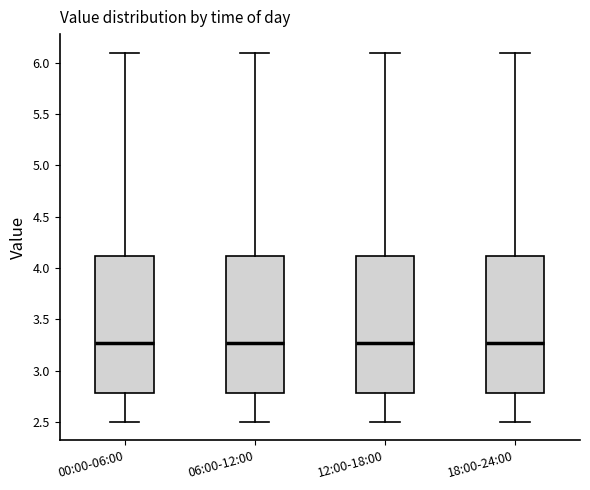

Where is the lower edge of the box for 18:00-24:00 on the y-axis? The values are not printed on the chart, so give them approximately, as read against the axis.

2.80